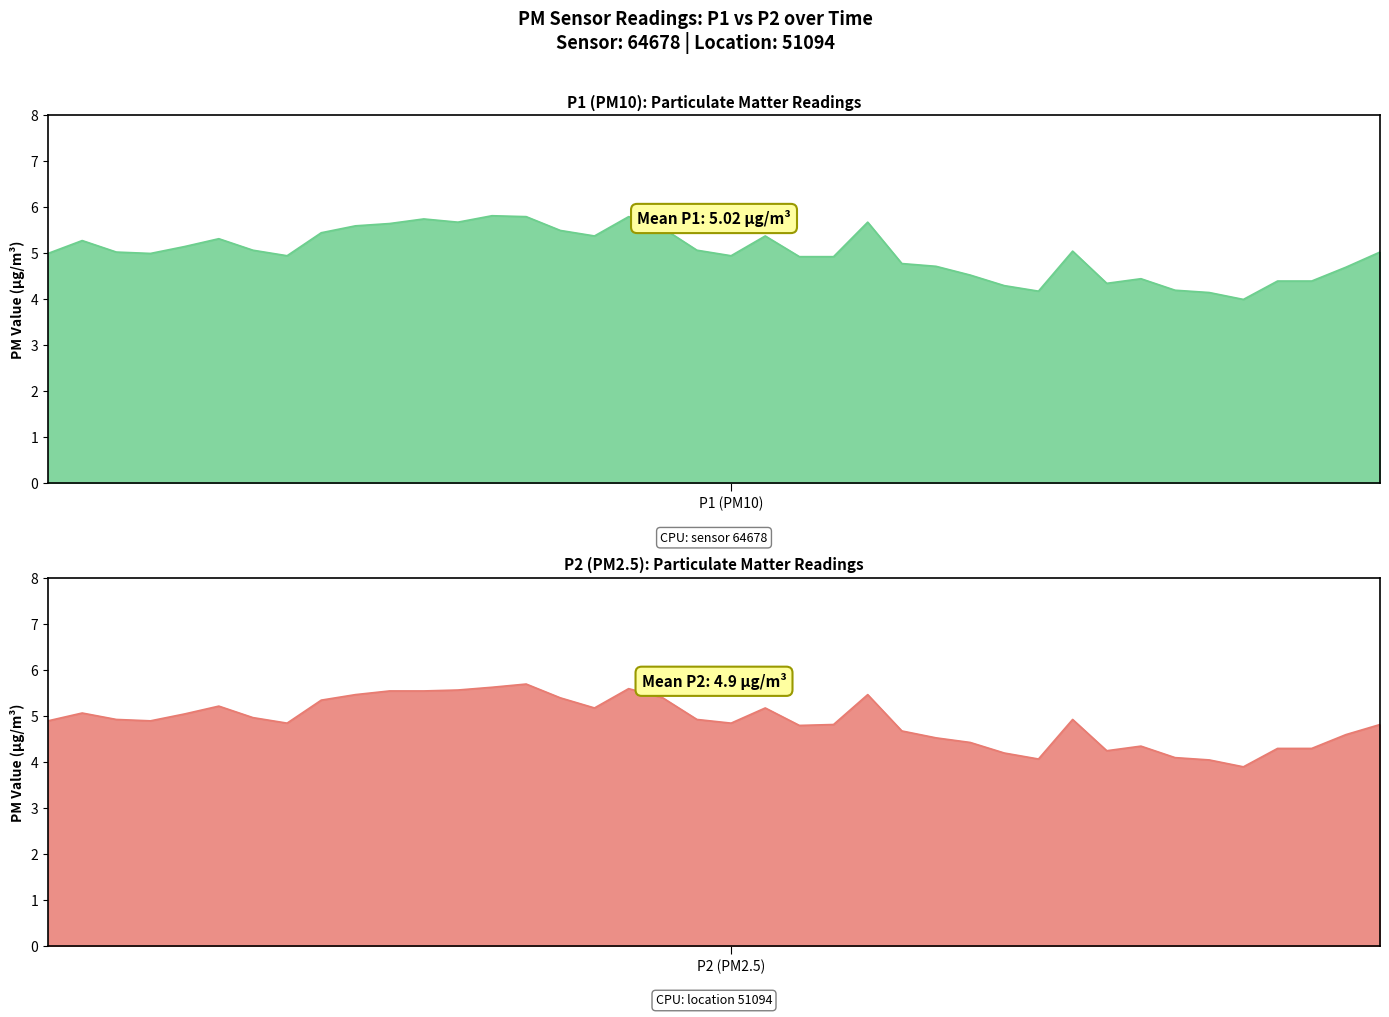

True or false: P2 and P1 cross at least once.

False